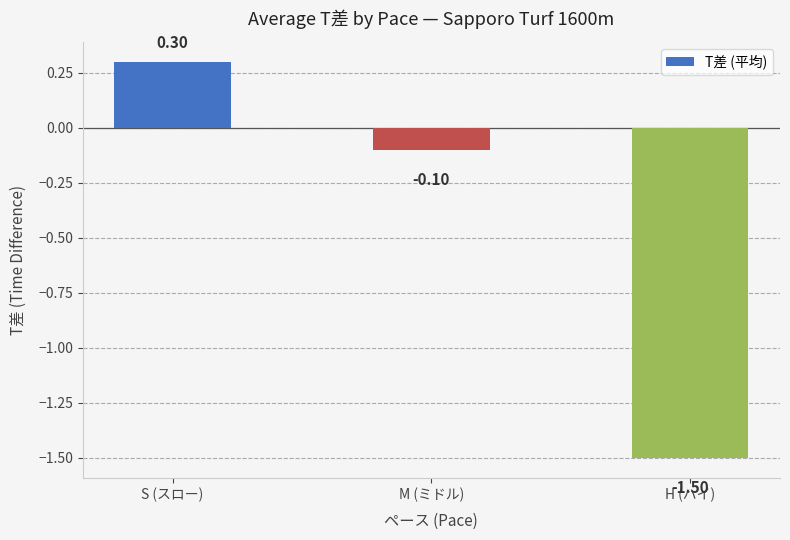

Rank the categories by value from lowest to highest.

H (ハイ), M (ミドル), S (スロー)